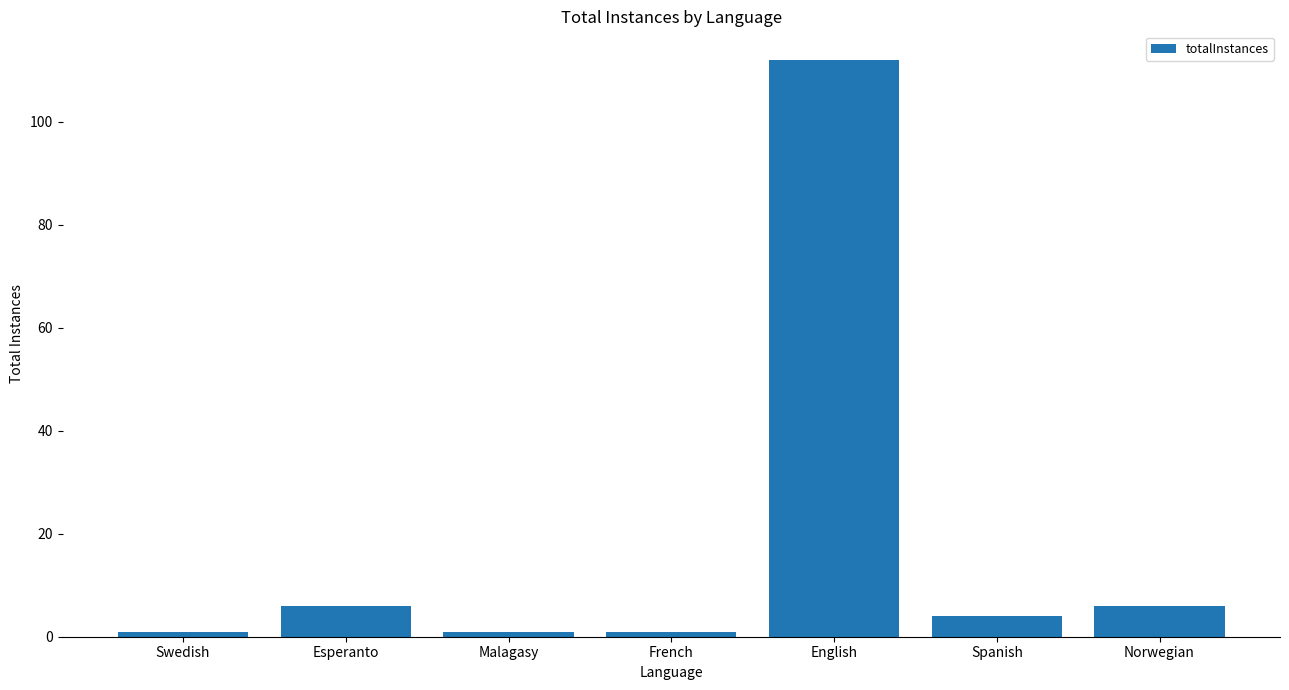

What is the difference between the values at Norwegian and Spanish?

2